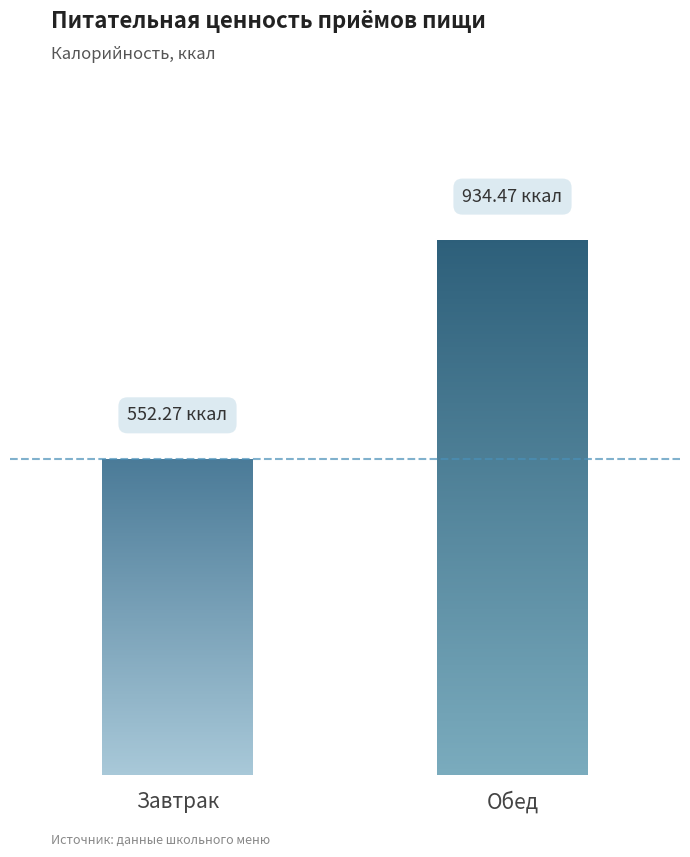

At which category does the chart reach its peak across all series?

Обед